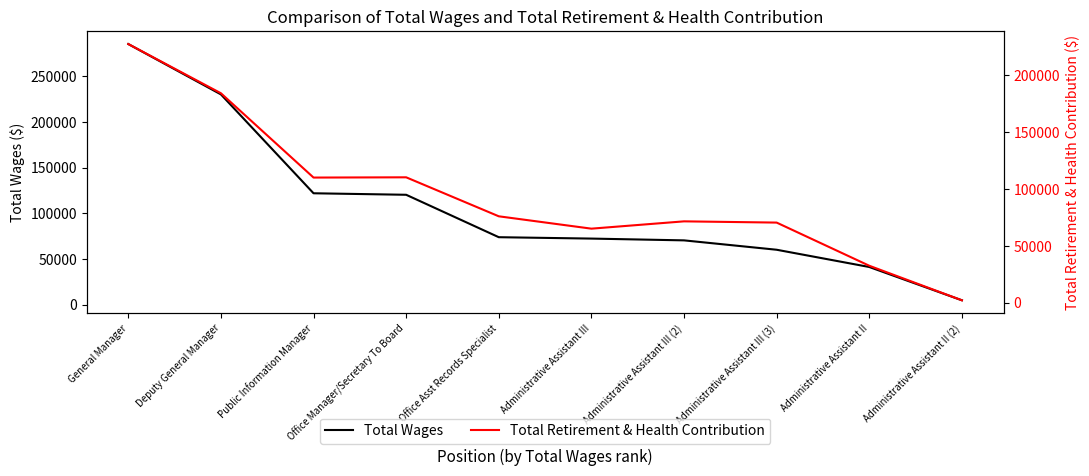

What is the difference between the maximum and minimum values in the Total Wages series?

280498